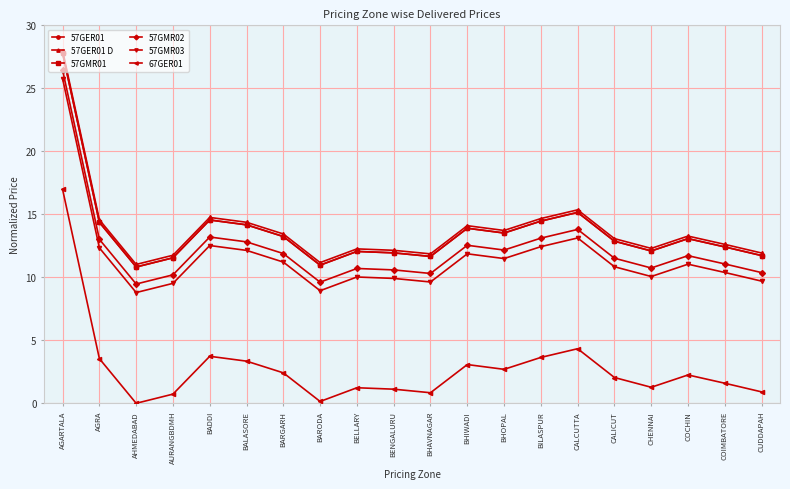

Between AHMEDABAD and BARODA, which series saw the biggest shift?

57GER01